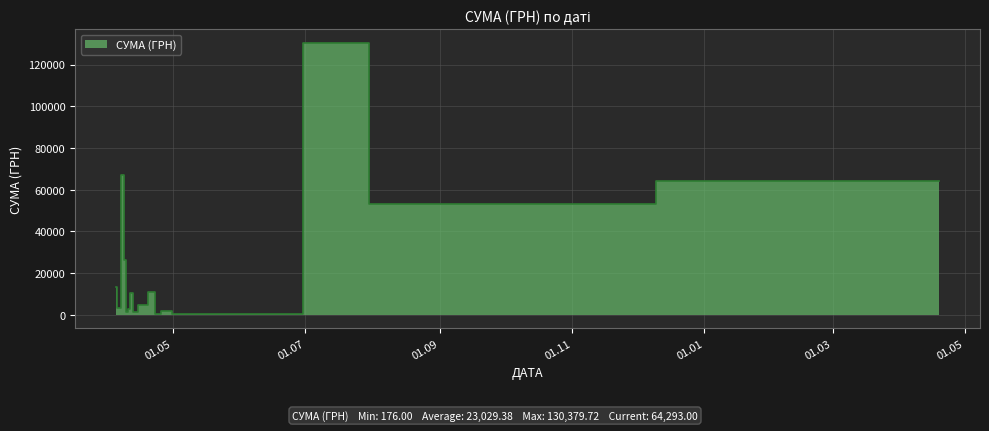

Is it true that the value at 08.04.2016 is 4434.7?

False